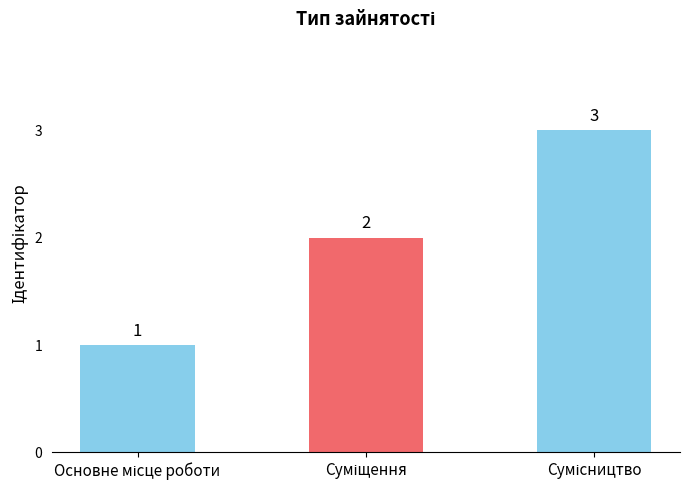

Are the bars horizontal?

No